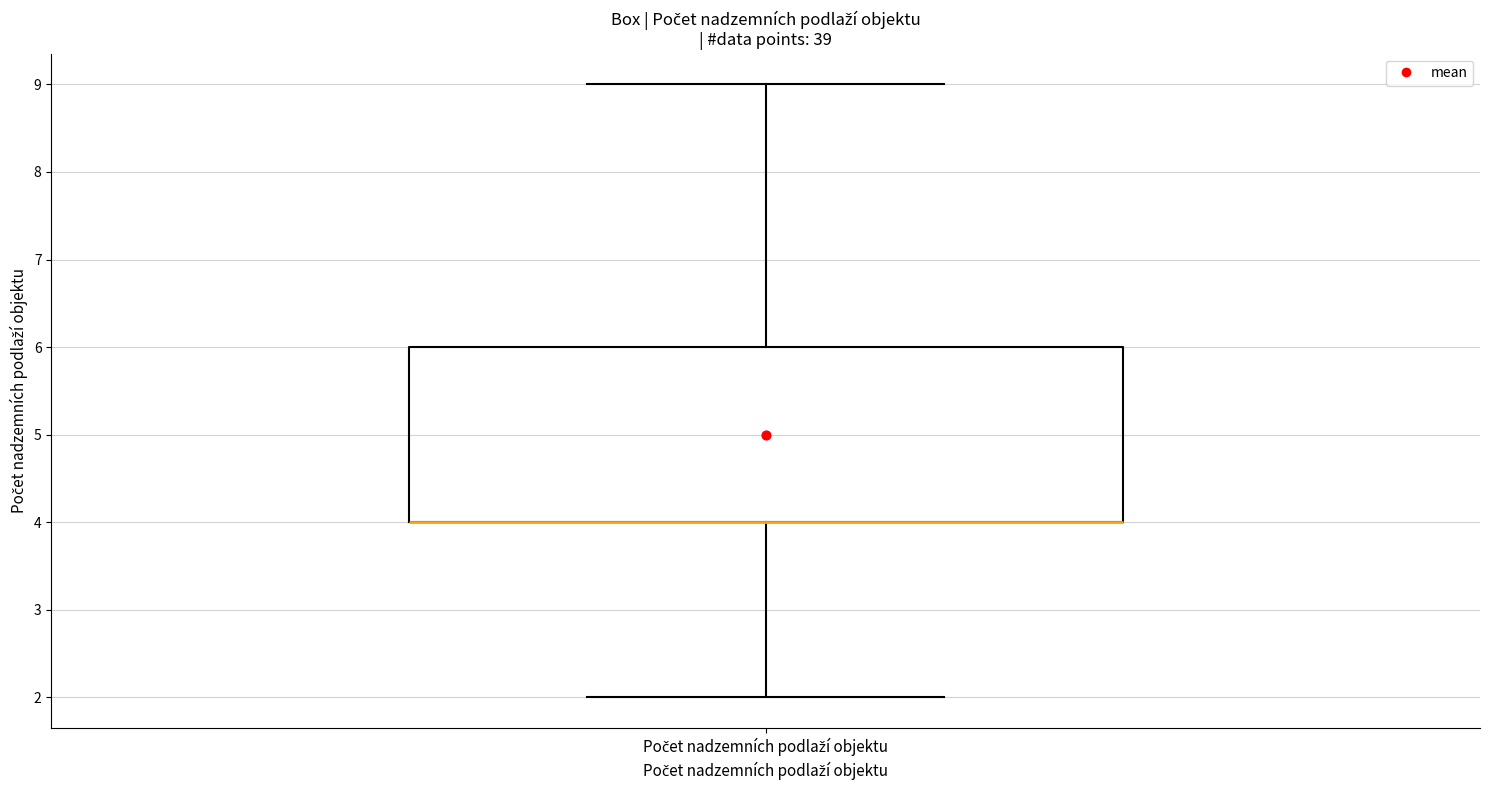

Read this box plot against the y-axis: the position of the median line, the range covered by the box, and the ends of both whiskers. The values are not printed on the chart, so give them approximately, as read against the axis.

median 4 (drawn on the box's lower edge), box 4 to 6, whiskers 2 to 9